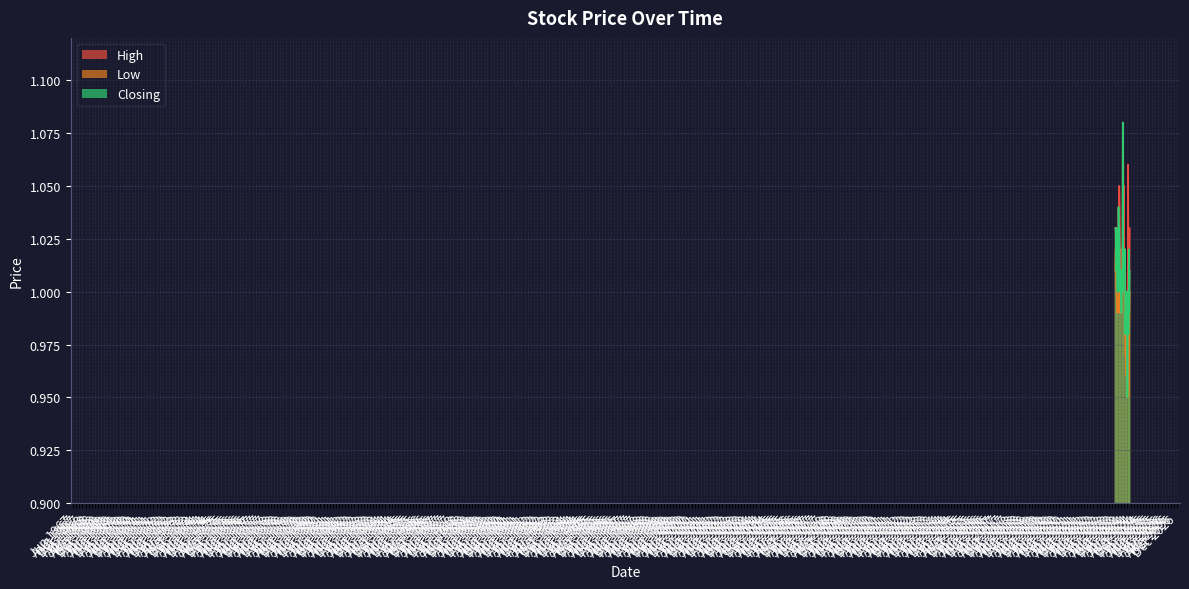

Reading left to right, transcribe all the data shown in this chart.

High: 1.0	1.0	1.0	1.0	1.1	1.0	1.0	1.0	1.0	1.0	1.0	1.0	1.0	1.0	1.0	1.0	1.1	1.0	1.1	1.1	1.0	1.0	1.0	1.0	1.0	1.0	1.0	1.0	1.0	1.1	1.0	1.0	1.0	1.0	1.0	1.0	1.0	1.0	1.0	1.0
Low: 1.0	1.0	1.0	0.9	1.0	1.0	0.9	1.0	1.0	1.0	1.0	1.0	1.0	1.0	1.0	1.0	1.0	1.0	1.0	1.0	1.0	1.0	1.0	1.0	1.0	1.0	1.0	1.0	1.0	1.0	1.0	1.0	1.0	1.0	1.0	1.0	1.0	1.0	1.0	1.0
Closing: 1.0	1.0	1.0	1.0	1.0	1.0	0.9	1.0	1.0	1.0	1.0	1.0	1.0	1.0	1.0	1.0	1.0	1.0	1.0	1.1	1.0	1.0	1.0	1.0	1.0	1.0	1.0	1.0	1.0	1.0	1.0	1.0	1.0	1.0	1.0	1.0	1.0	1.0	1.0	1.0